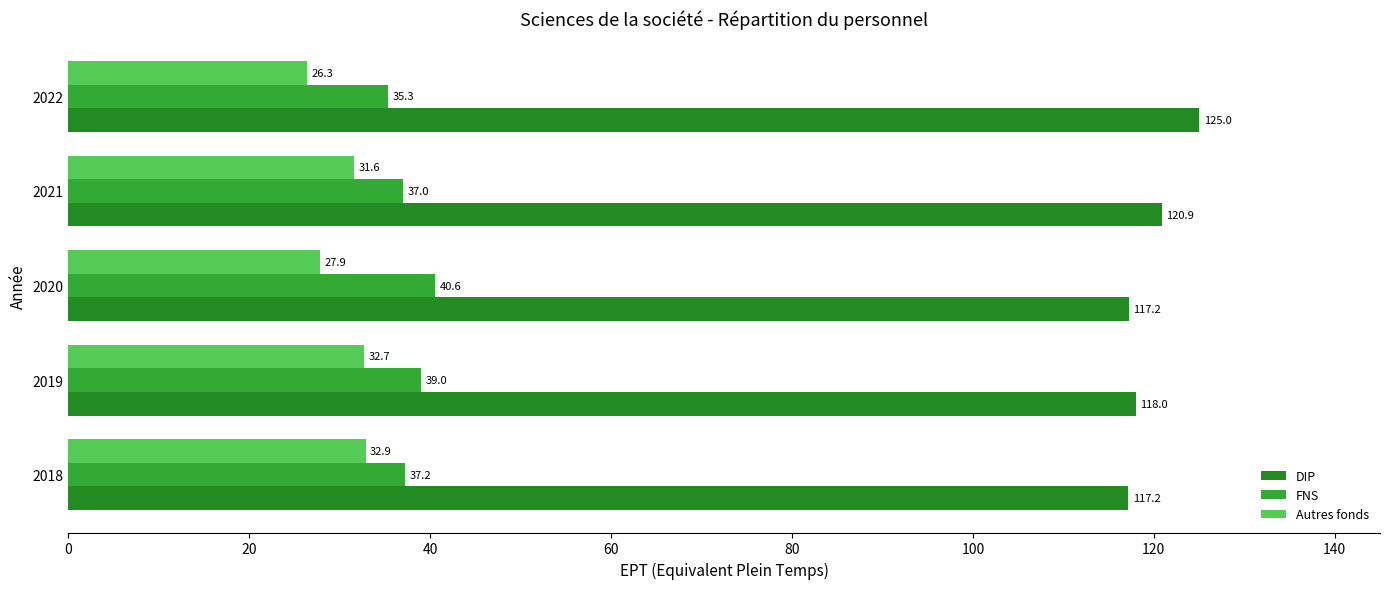

What is the smallest value displayed?

26.3